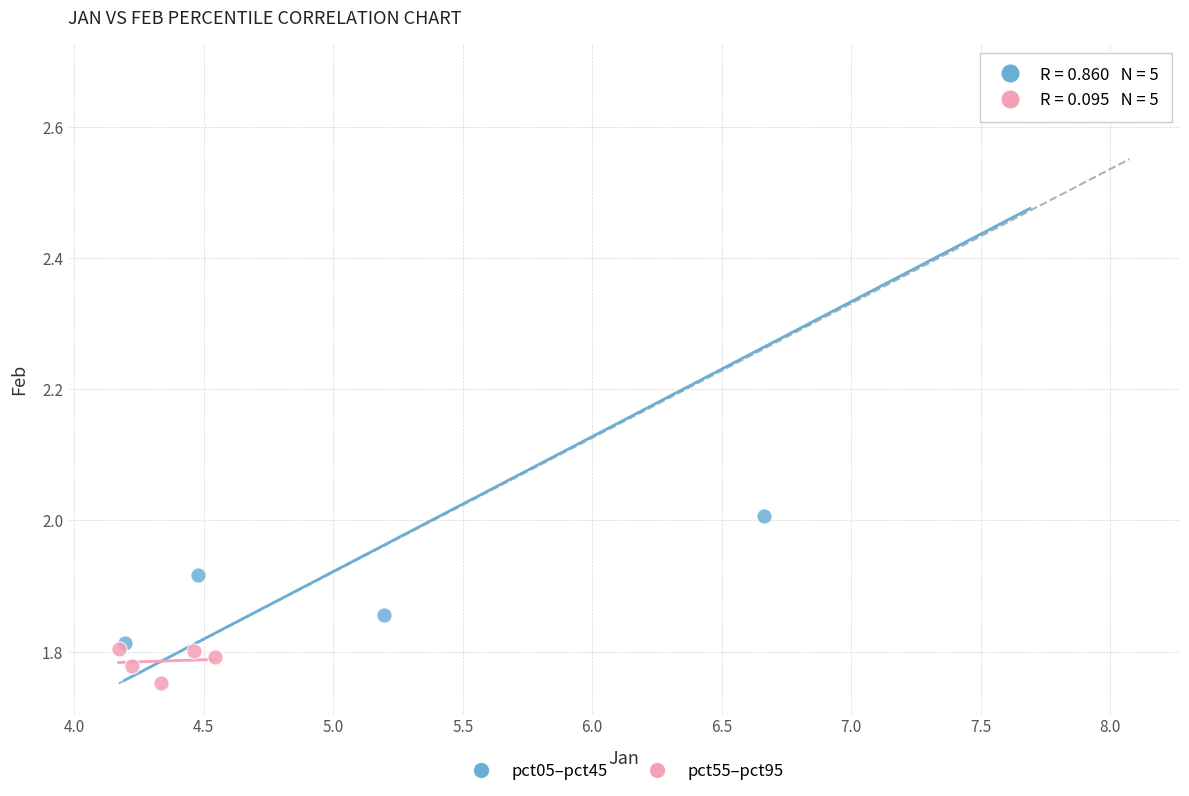

What are all the series names shown in the legend?

pct05–pct45, pct55–pct95